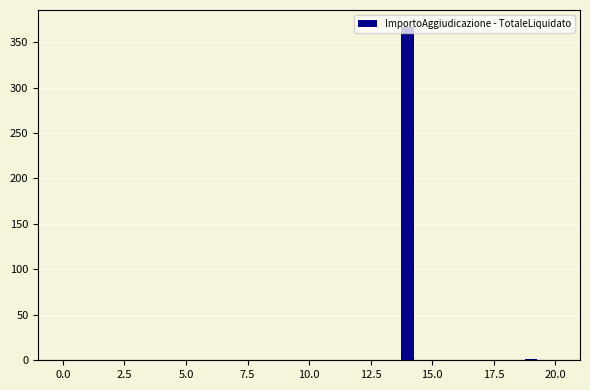

What is the sum of all values?

368.3